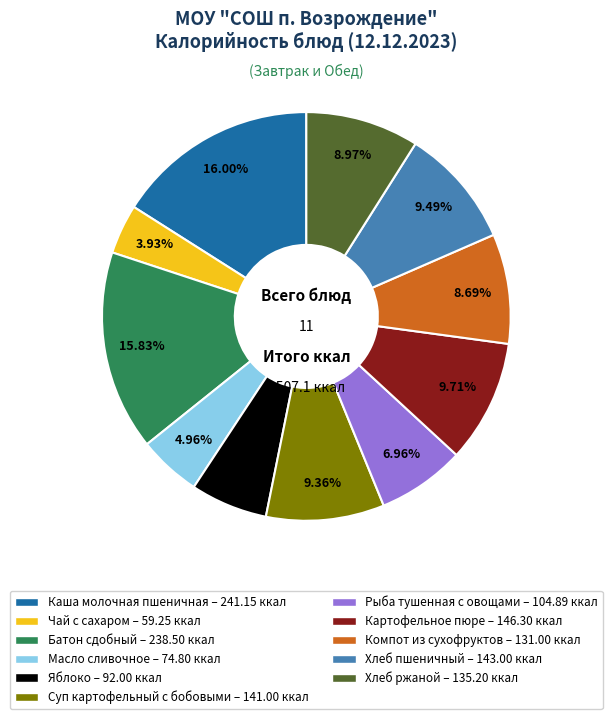

Which slice is the smallest?

Чай с сахаром